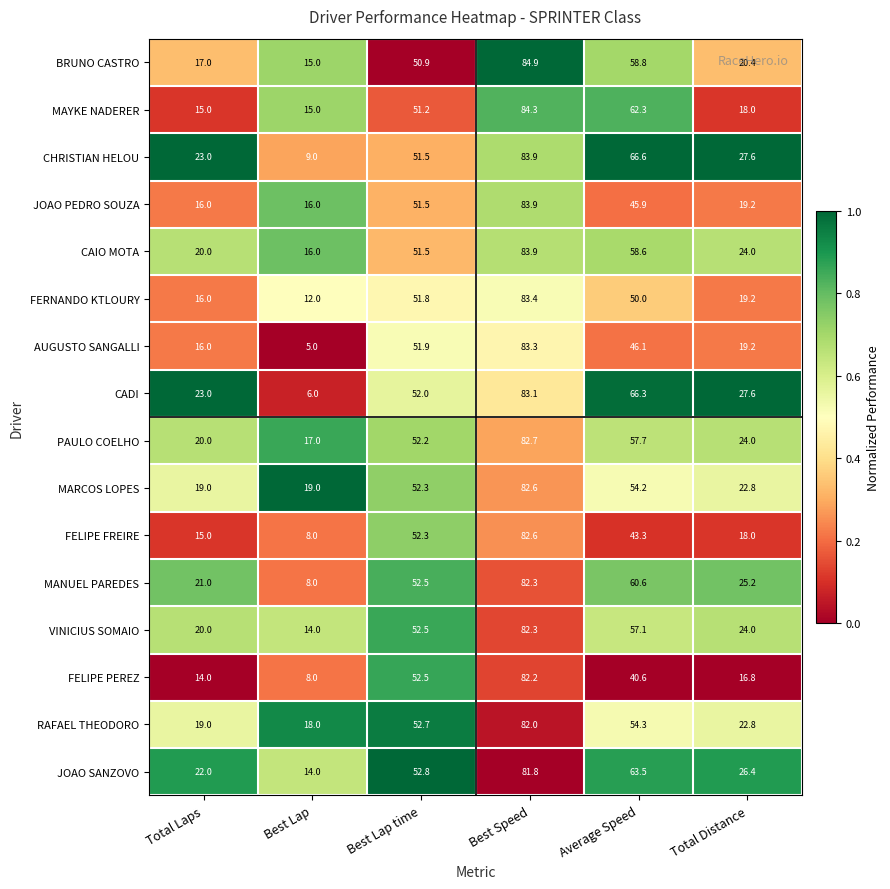

True or false: CAIO MOTA has a value of 10.1 at Best Lap.

False